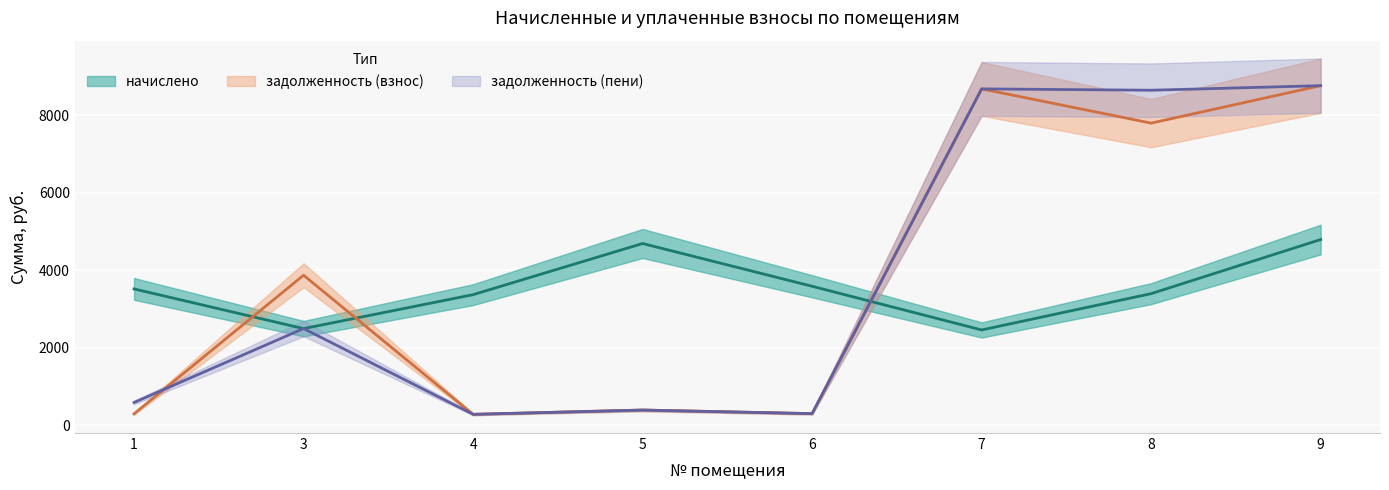

What is the value of the задолженность (взнос) point at the 6th from the left?

8684.4